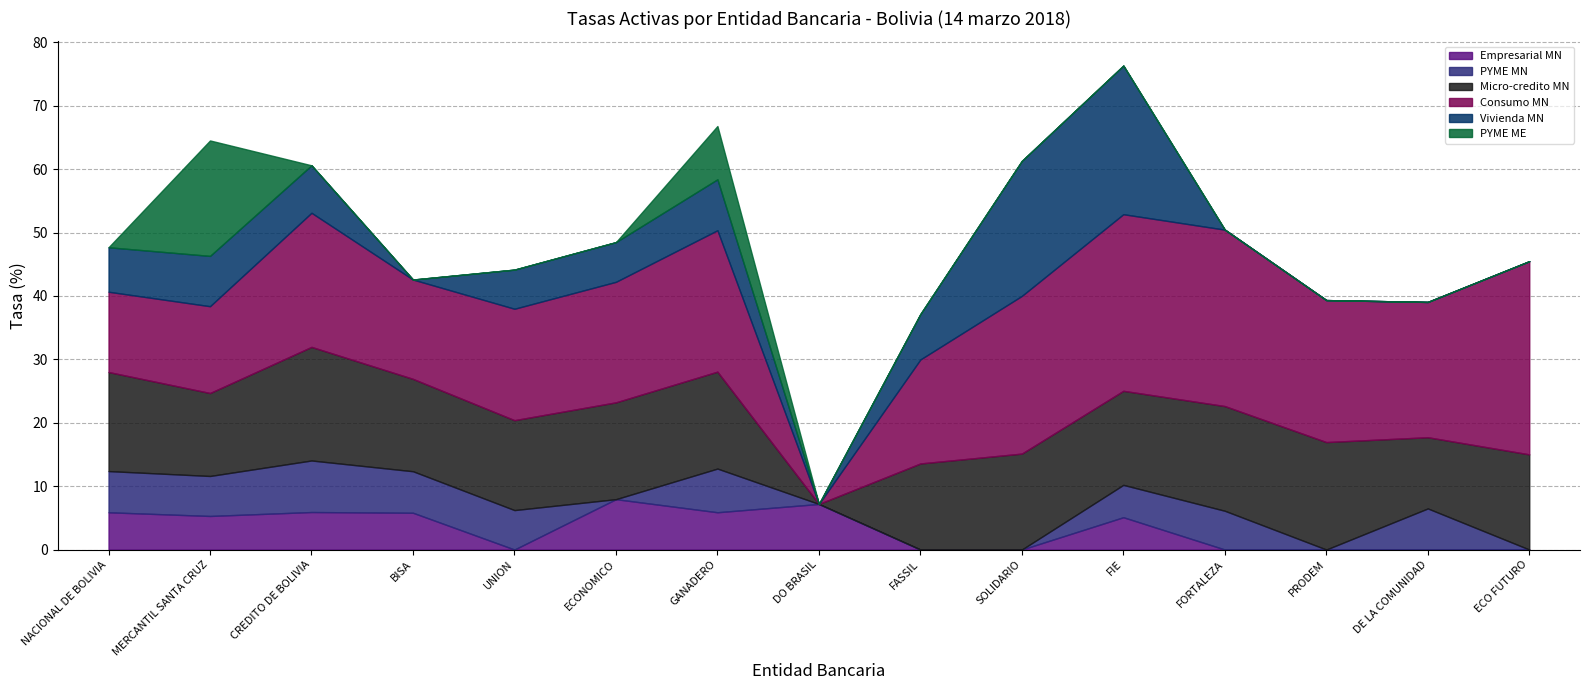

At which category does the chart reach its peak across all series?

ECO FUTURO